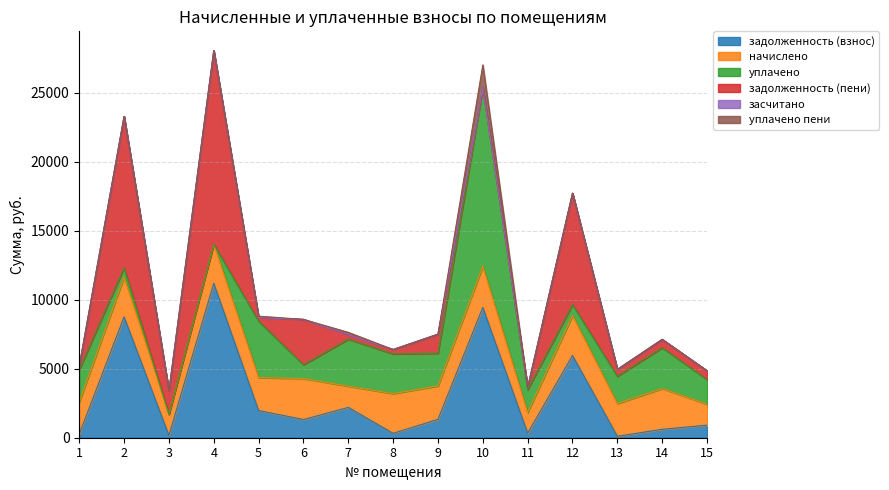

What is the sum of all уплачено values?

38853.8